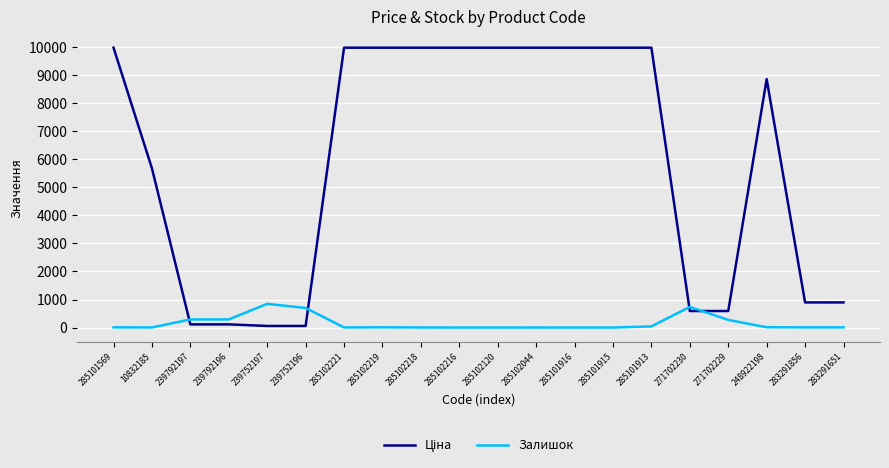

What is the greatest value displayed?

9975.0